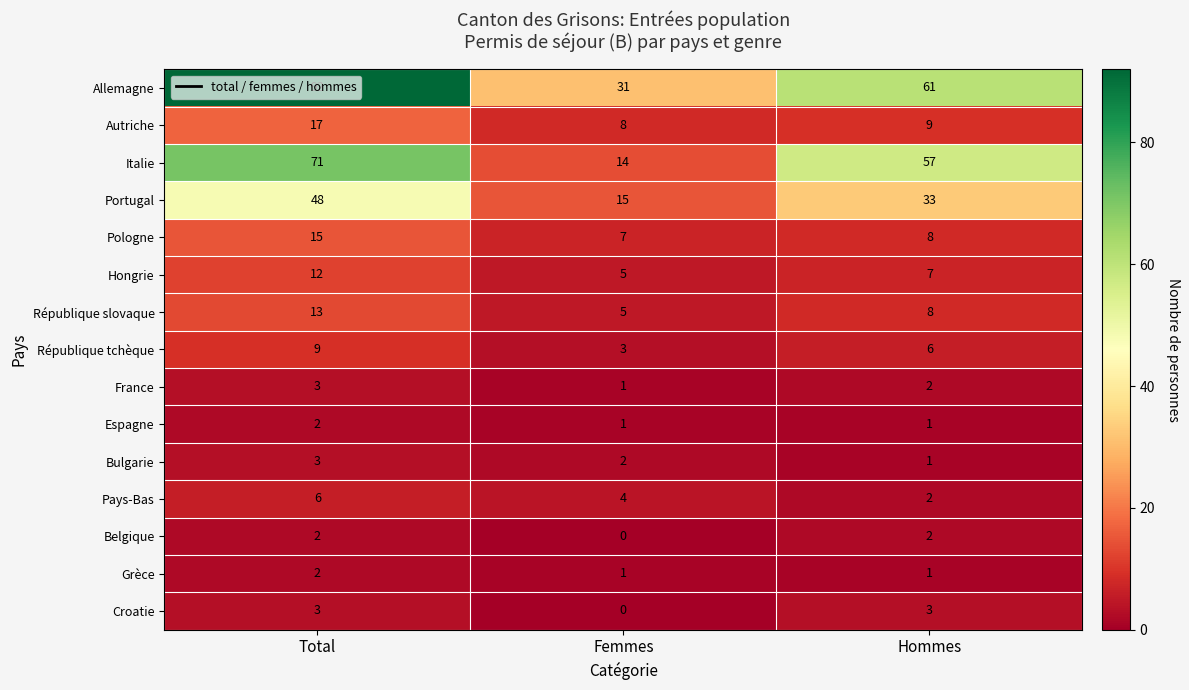

How many Bulgarie values are between 1 and 3?

3